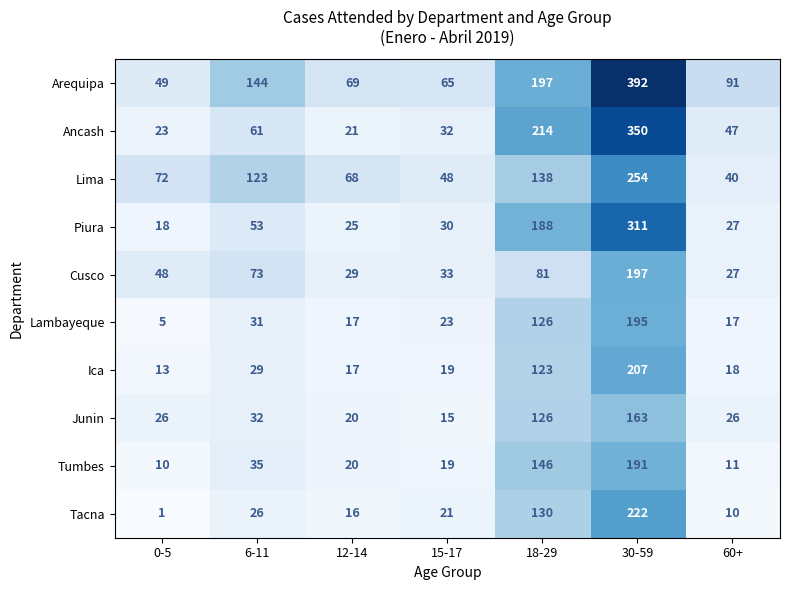

What is the maximum value shown in the chart?

392